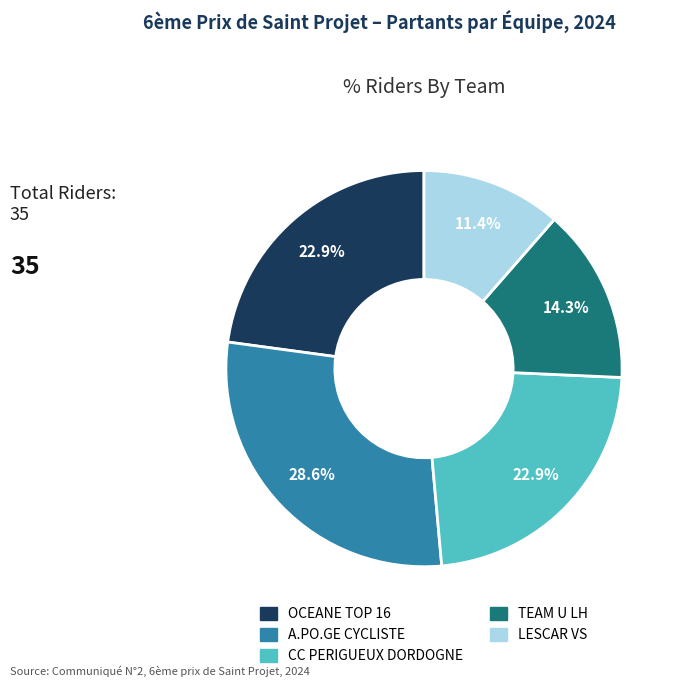

How many segments does this pie chart have?

5